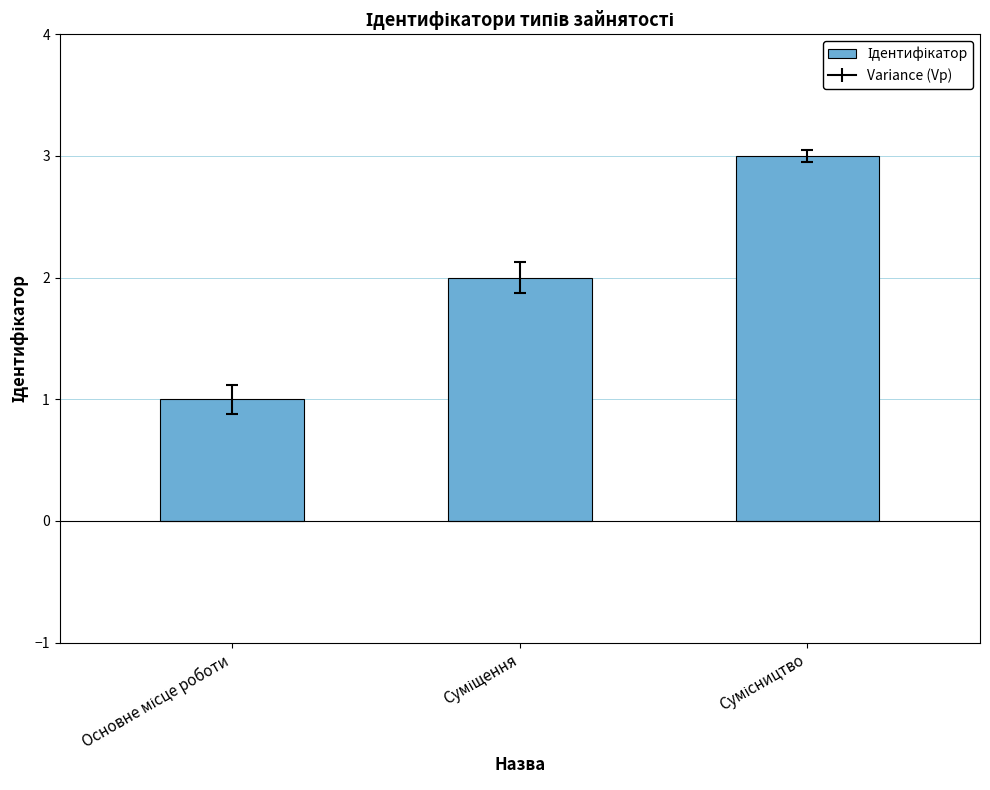

Reading right to left, extract all data points from this chart.

3	2	1